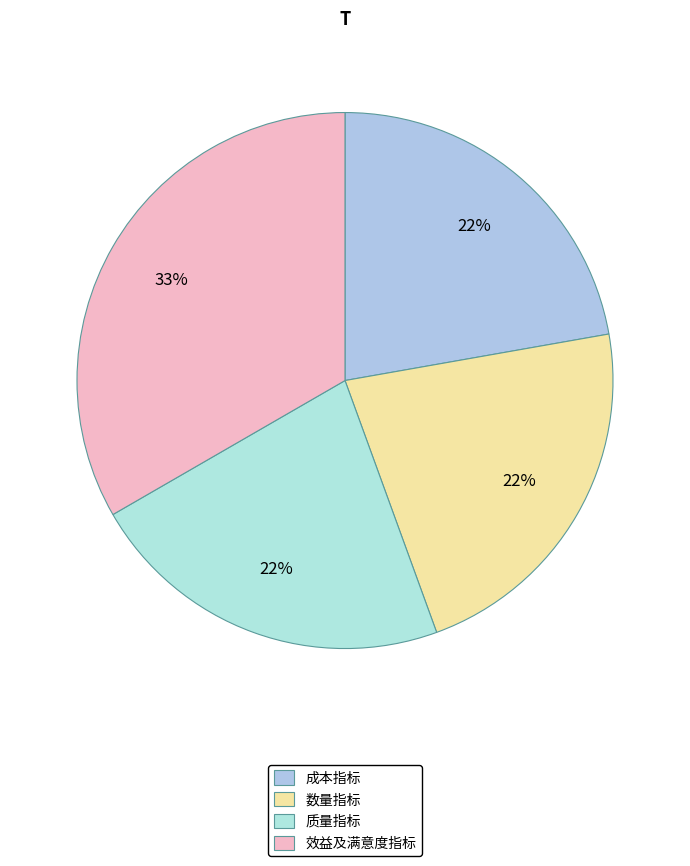

To the nearest percent, what is the average slice percentage?

25%